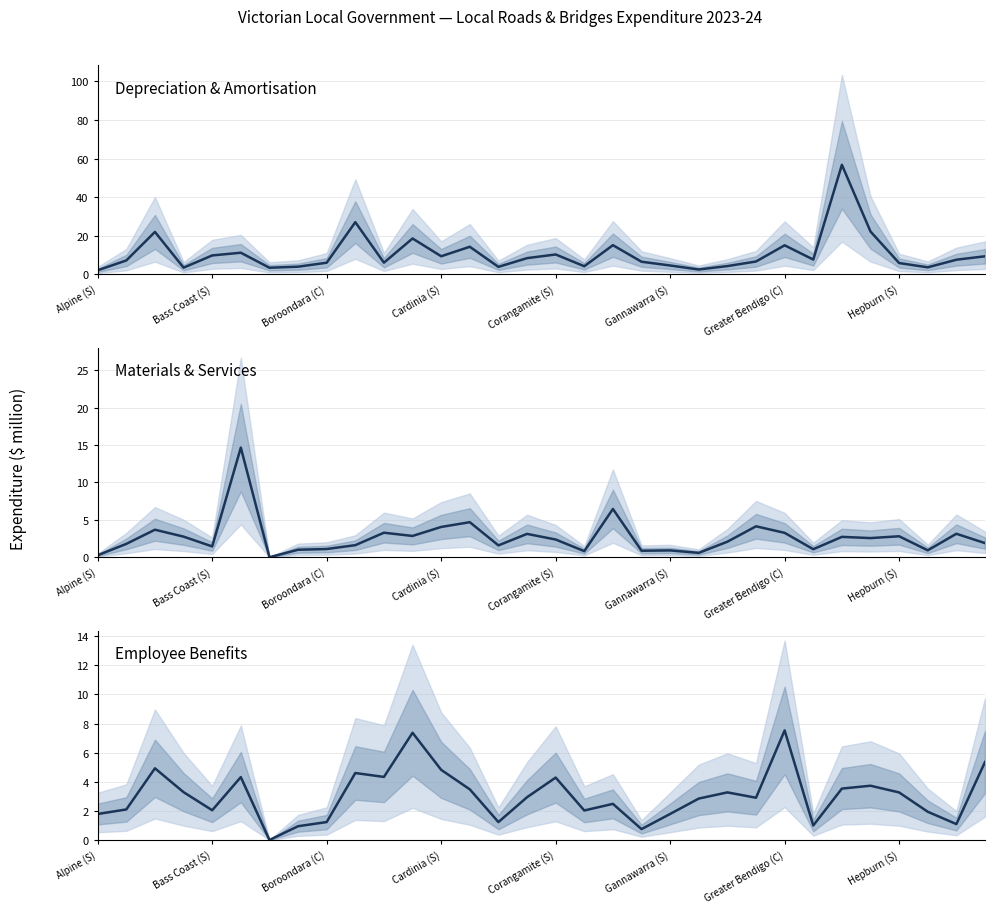

What are all the series names shown in the legend?

Depreciation & Amortisation, Materials & Services, Employee Benefits